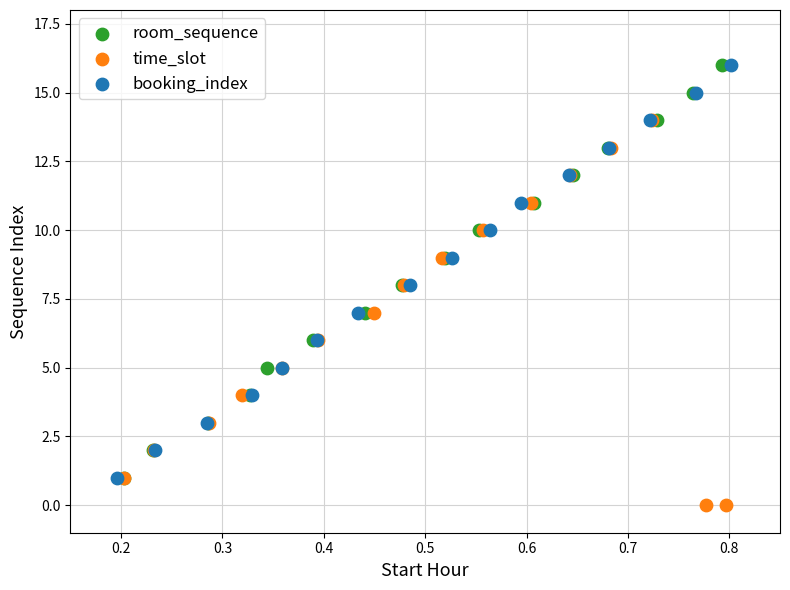

Which series reaches the minimum Y coordinate?

time_slot